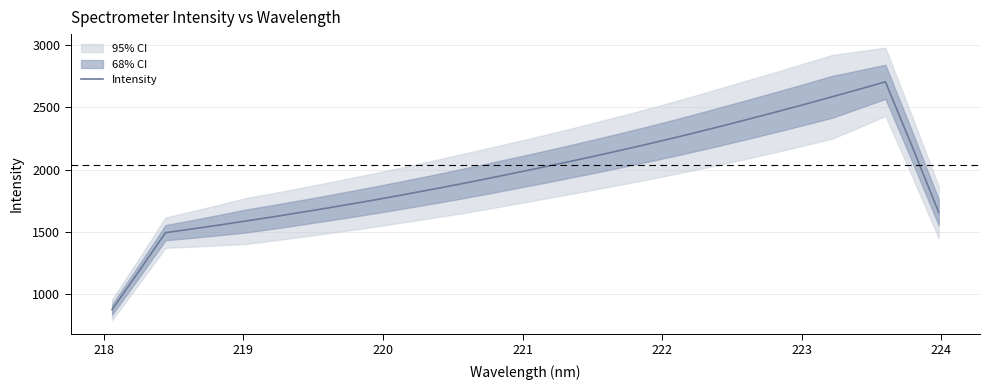

What is the sum of all values?

62716.3